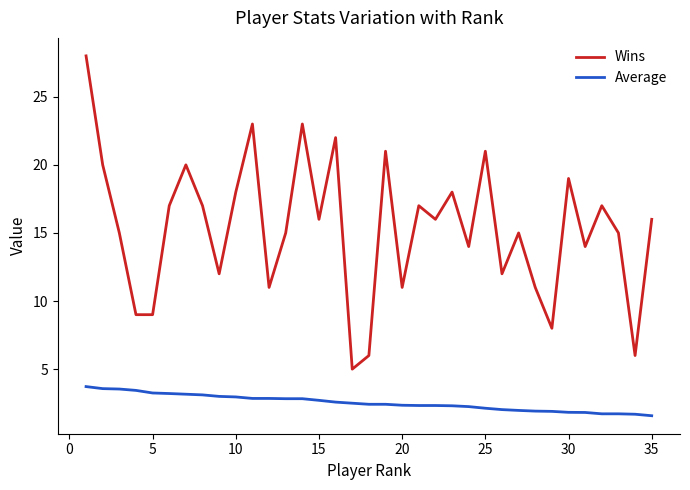

True or false: Wins and Average intersect in this chart.

False